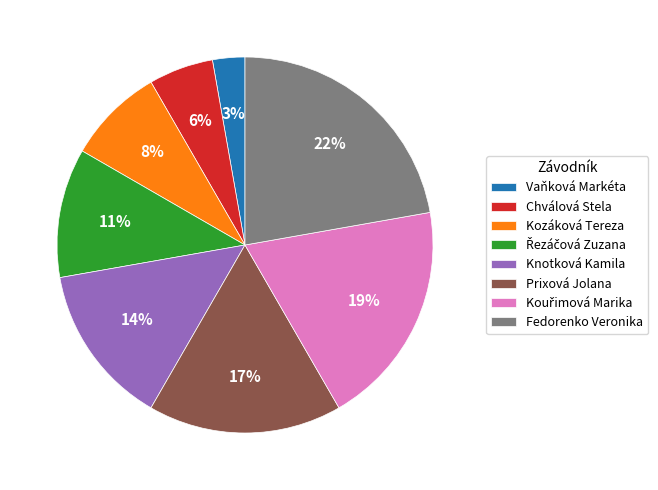

Is it true that Chválová Stela is 16% of the pie?

False